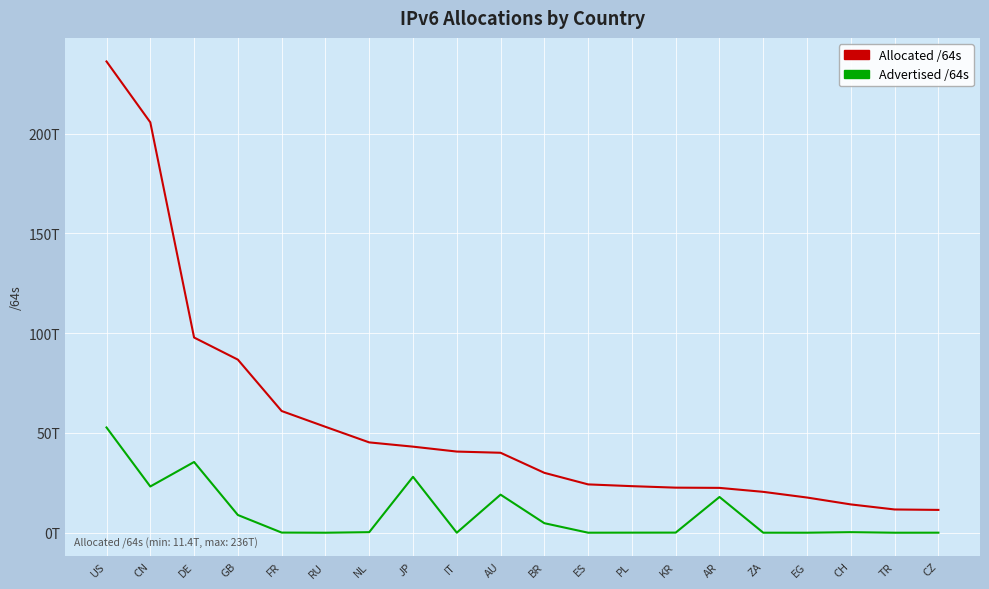

What are all the series names shown in the legend?

Allocated /64s, Advertised /64s